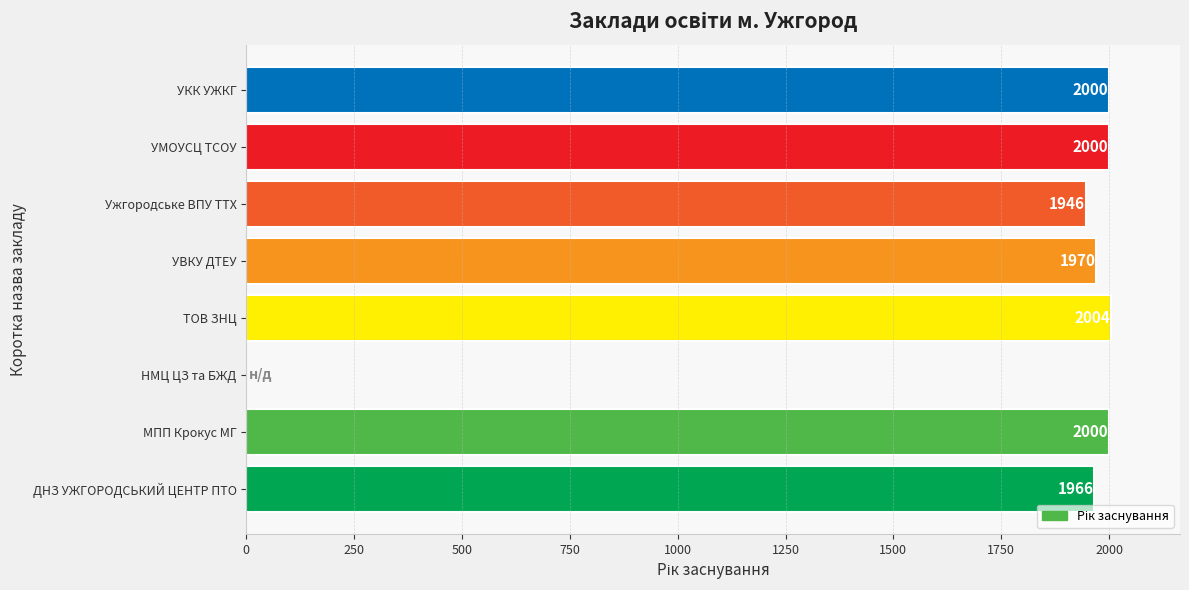

Reading top to bottom, what are all the values shown in this chart?

УКК УЖКГ=2000	УМОУСЦ ТСОУ=2000	Ужгородське ВПУ ТТХ=1946	УВКУ ДТЕУ=1970	ТОВ ЗНЦ=2004	НМЦ ЦЗ та БЖД=0	МПП Крокус МГ=2000	ДНЗ УЖГОРОДСЬКИЙ ЦЕНТР ПТО=1966